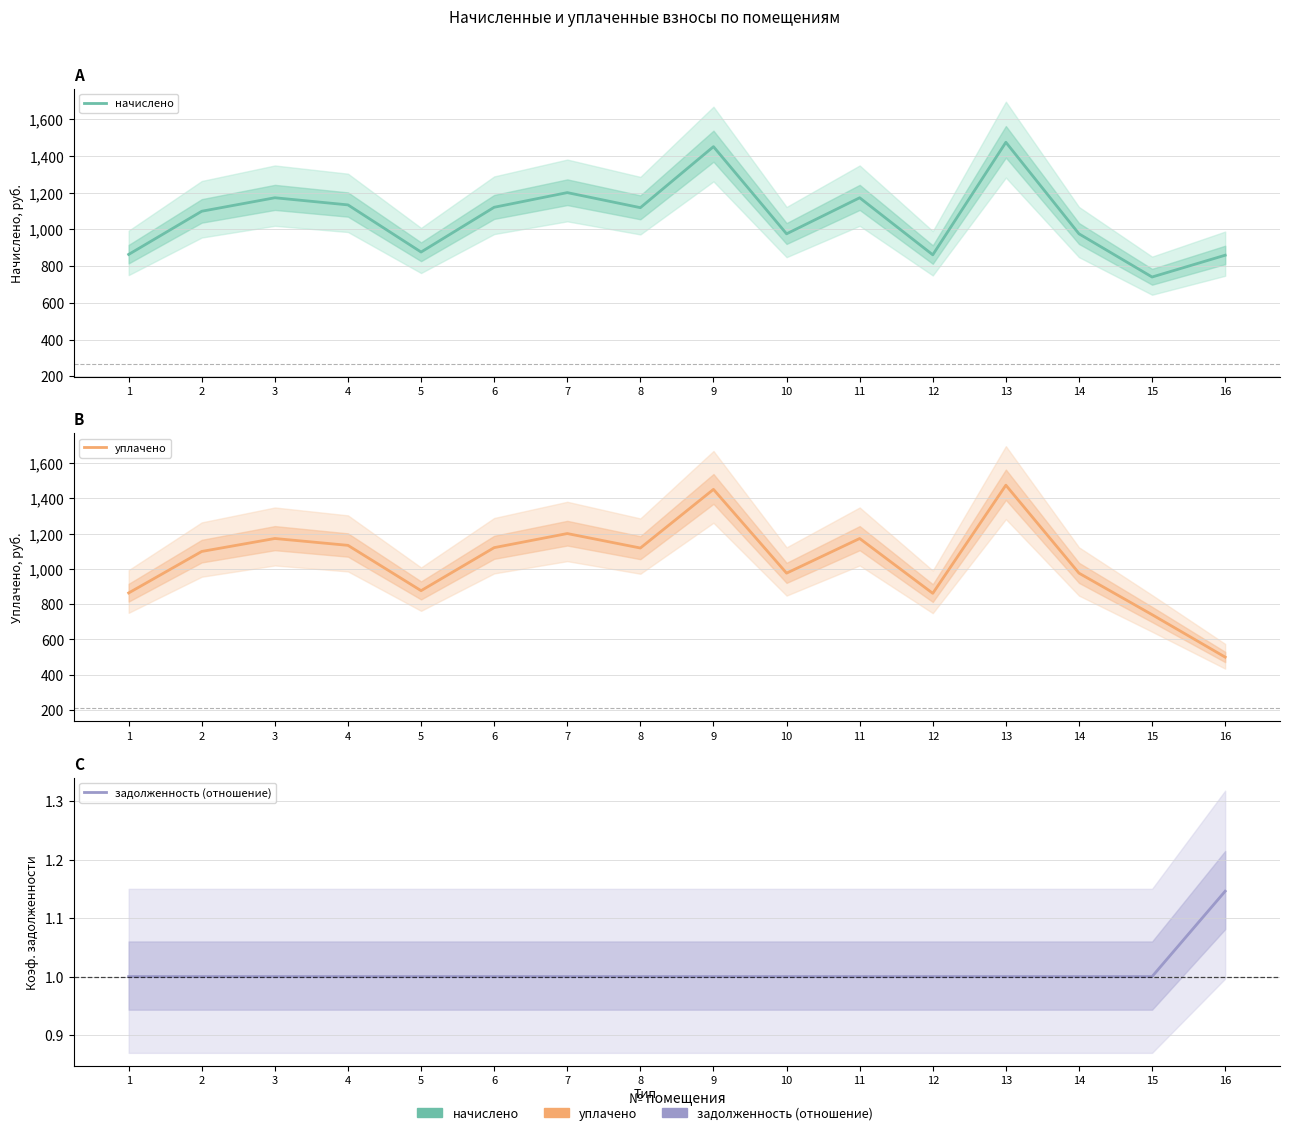

Reading left to right, what are all the values shown in this chart?

начислено: 1=864.0	2=1099.4	3=1172.9	4=1134.0	5=877.0	6=1121.0	7=1201.0	8=1118.9	9=1451.5	10=976.3	11=1172.9	12=861.8	13=1475.3	14=976.3	15=740.9	16=859.7
уплачено: 1=864.0	2=1099.4	3=1172.9	4=1134.0	5=877.0	6=1121.0	7=1201.0	8=1118.9	9=1451.5	10=976.3	11=1172.9	12=861.8	13=1475.3	14=976.3	15=740.9	16=500.0
задолженность (отношение): 1=1.0	2=1.0	3=1.0	4=1.0	5=1.0	6=1.0	7=1.0	8=1.0	9=1.0	10=1.0	11=1.0	12=1.0	13=1.0	14=1.0	15=1.0	16=1.1